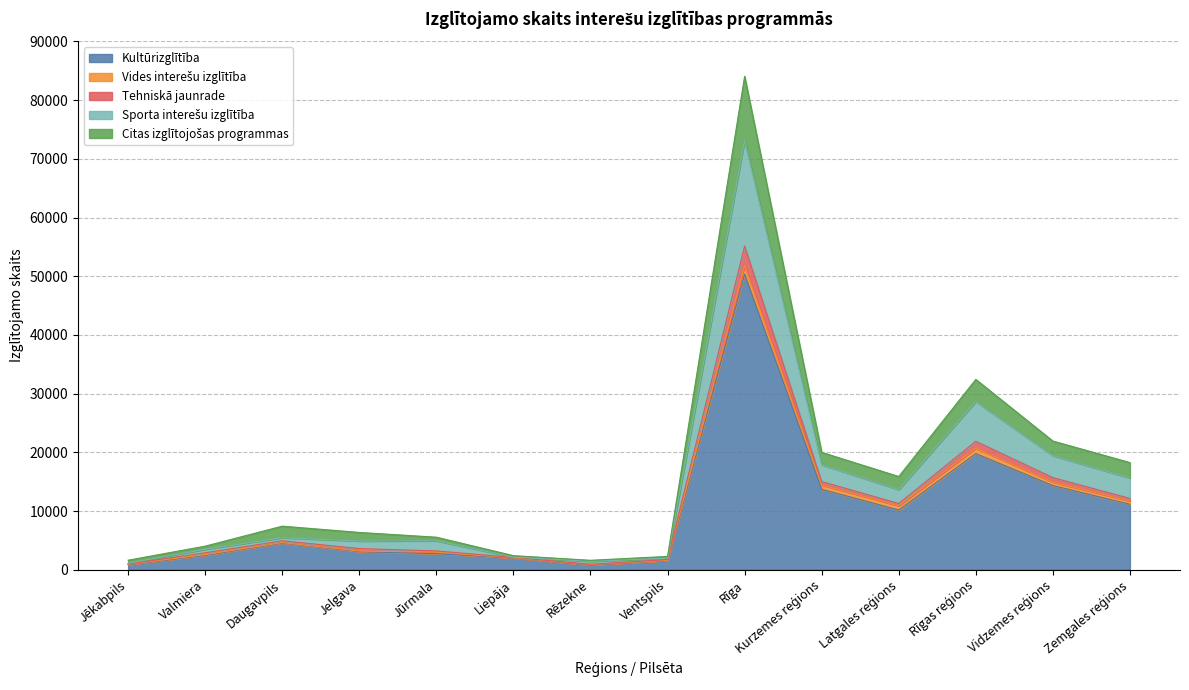

Count the number of categories in the chart.

14